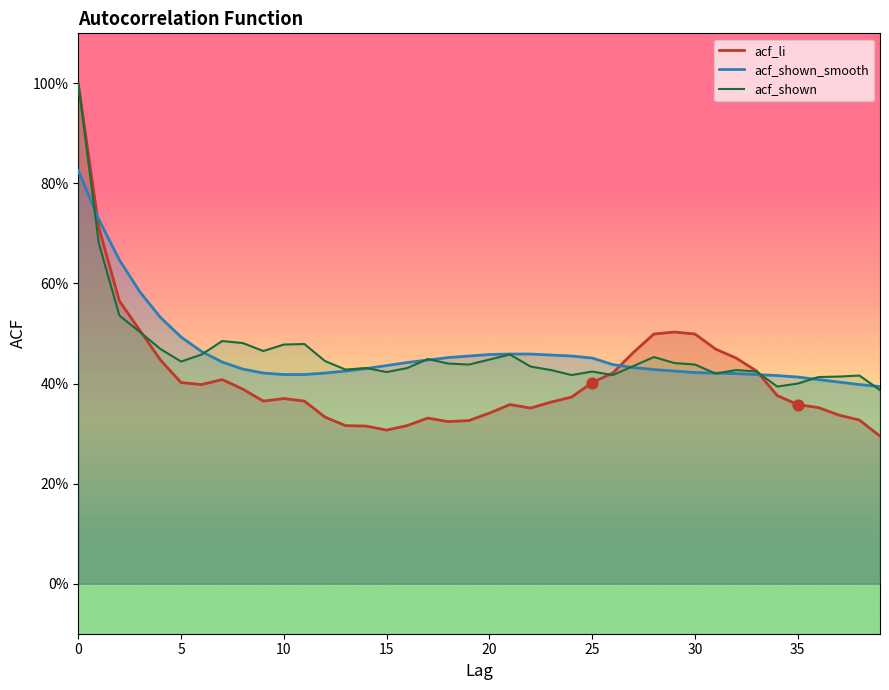

Which series reaches the maximum Y coordinate?

acf_li